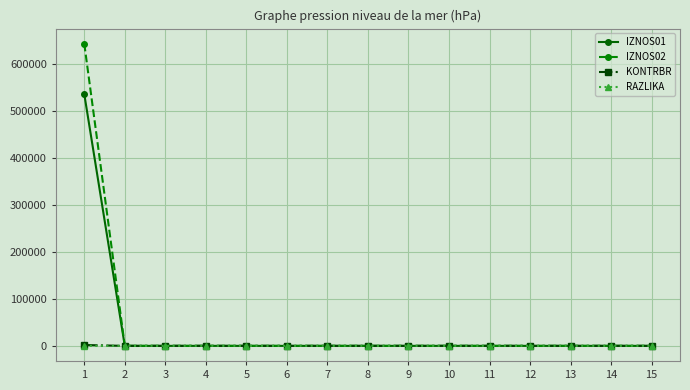

What are all the series names shown in the legend?

IZNOS01, IZNOS02, KONTRBR, RAZLIKA